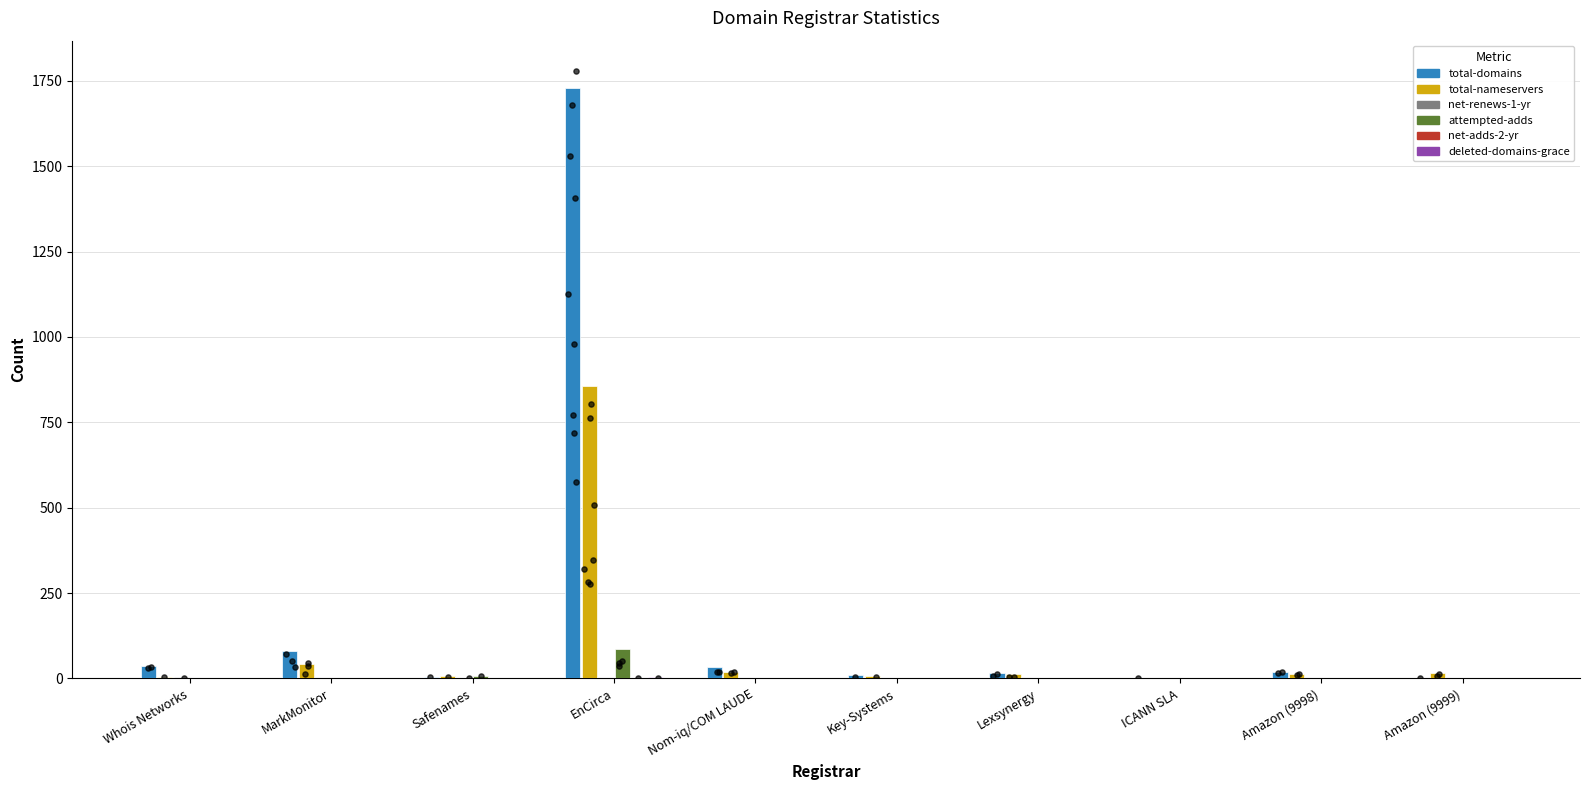

Is the value of total-nameservers at Nom-iq/COM LAUDE greater than the value of total-domains at Amazon (9999)?

Yes